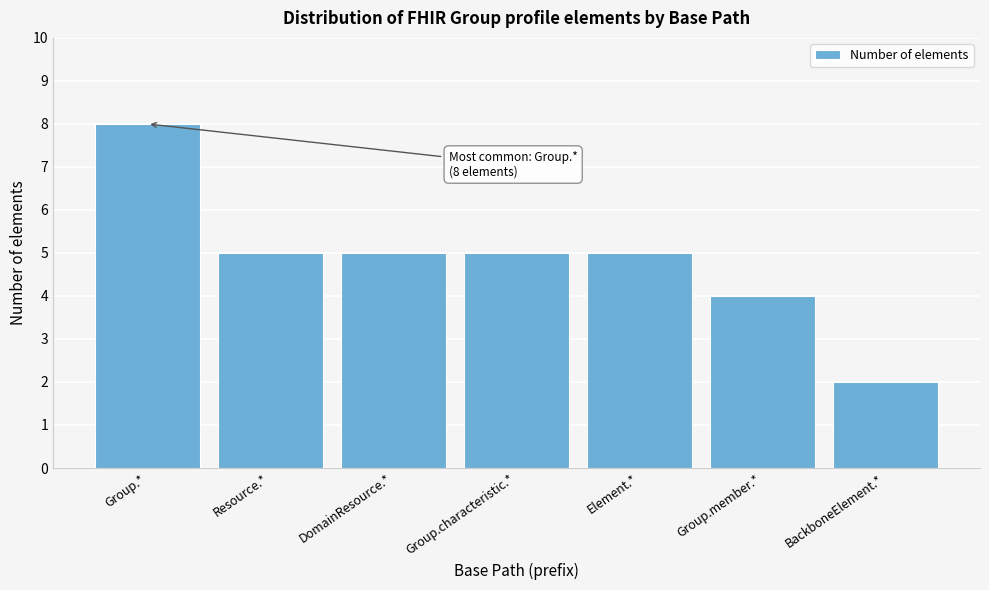

Reading right to left, list all the values displayed in this chart.

BackboneElement.*=2	Group.member.*=4	Element.*=5	Group.characteristic.*=5	DomainResource.*=5	Resource.*=5	Group.*=8